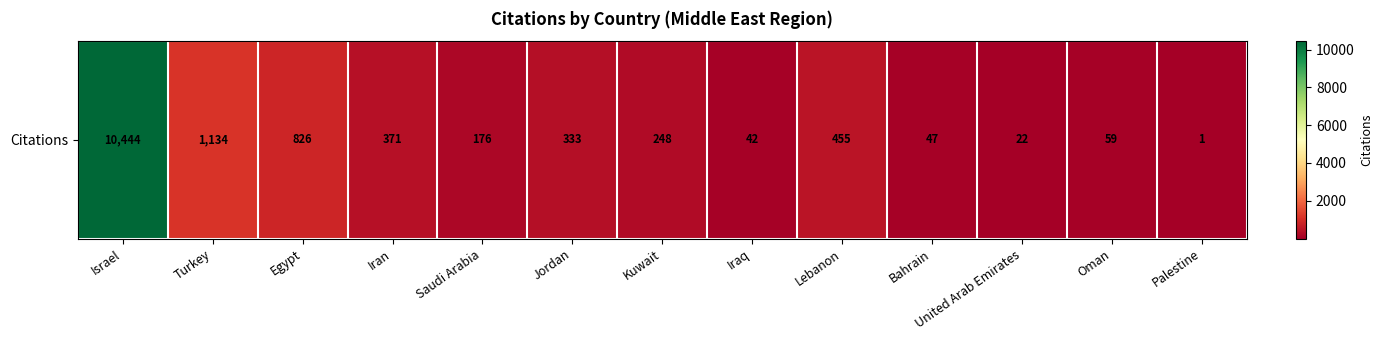

How many data points are less than 248?

6